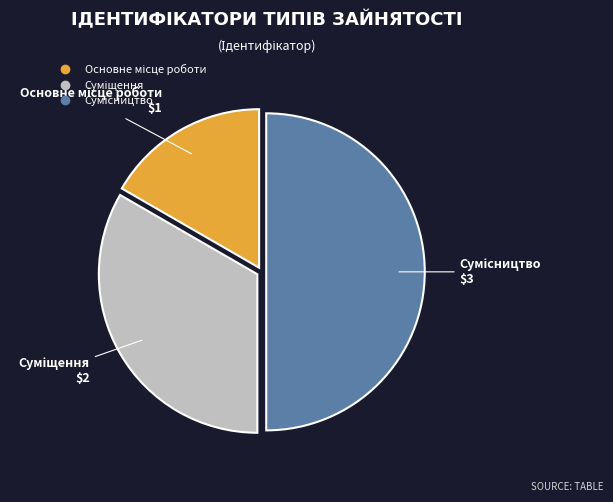

How many segments does this pie chart have?

3